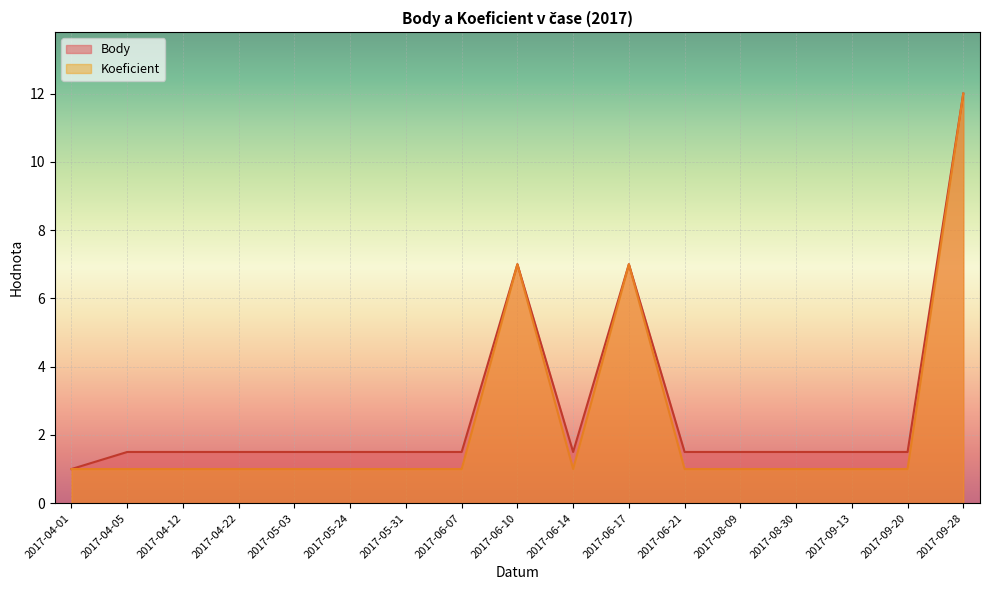

Reading left to right, what are all the values shown in this chart?

Body: 1.0	1.5	1.5	1.5	1.5	1.5	1.5	1.5	7.0	1.5	7.0	1.5	1.5	1.5	1.5	1.5	12.0
Koeficient: 1.0	1.0	1.0	1.0	1.0	1.0	1.0	1.0	7.0	1.0	7.0	1.0	1.0	1.0	1.0	1.0	12.0